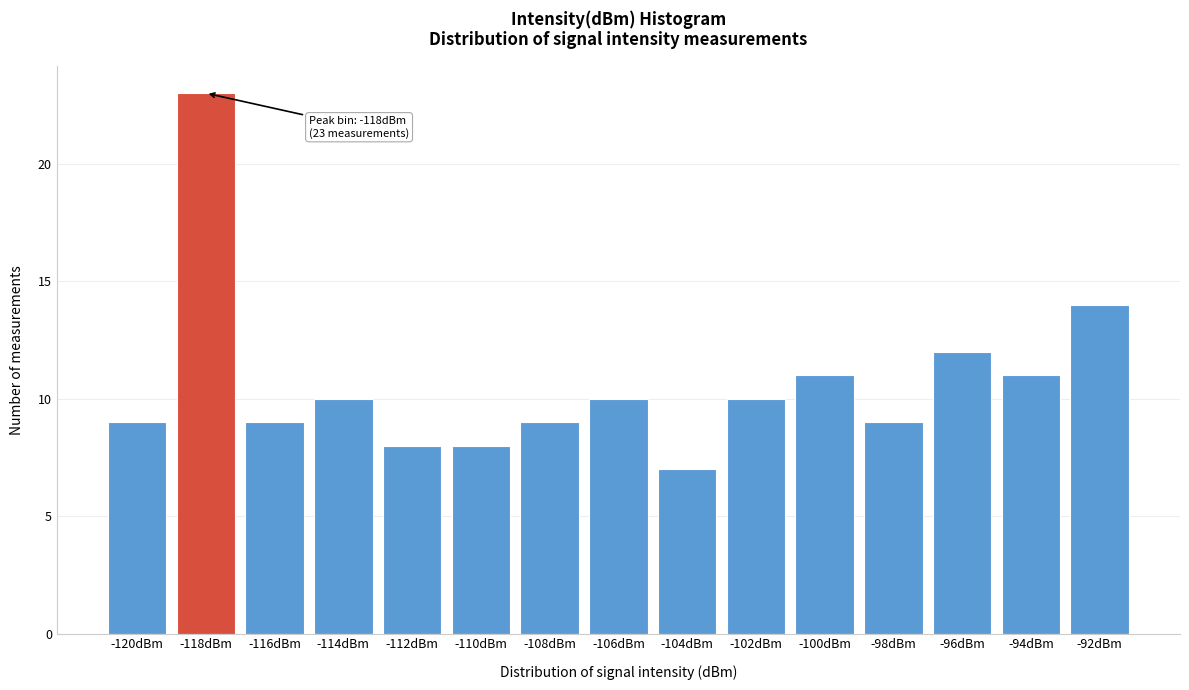

Reading left to right, list all the values displayed in this chart.

-120dBm=9	-118dBm=23	-116dBm=9	-114dBm=10	-112dBm=8	-110dBm=8	-108dBm=9	-106dBm=10	-104dBm=7	-102dBm=10	-100dBm=11	-98dBm=9	-96dBm=12	-94dBm=11	-92dBm=14